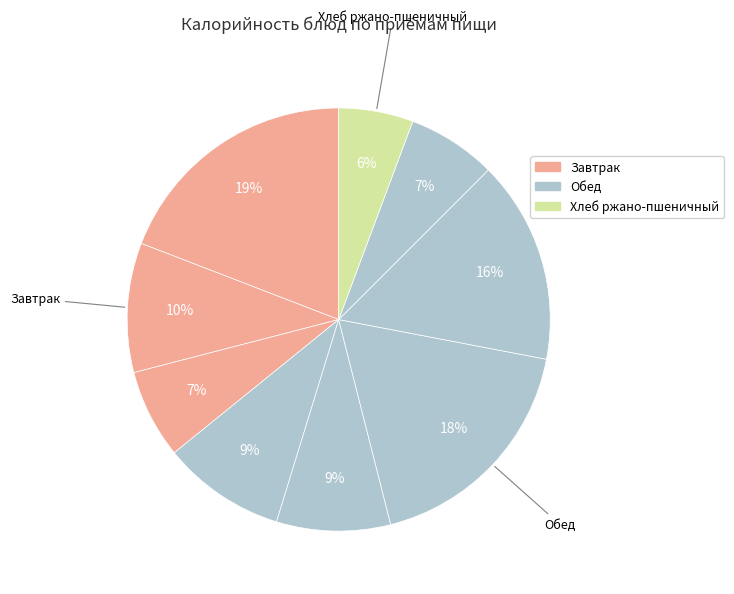

Count the number of slices in the pie.

9